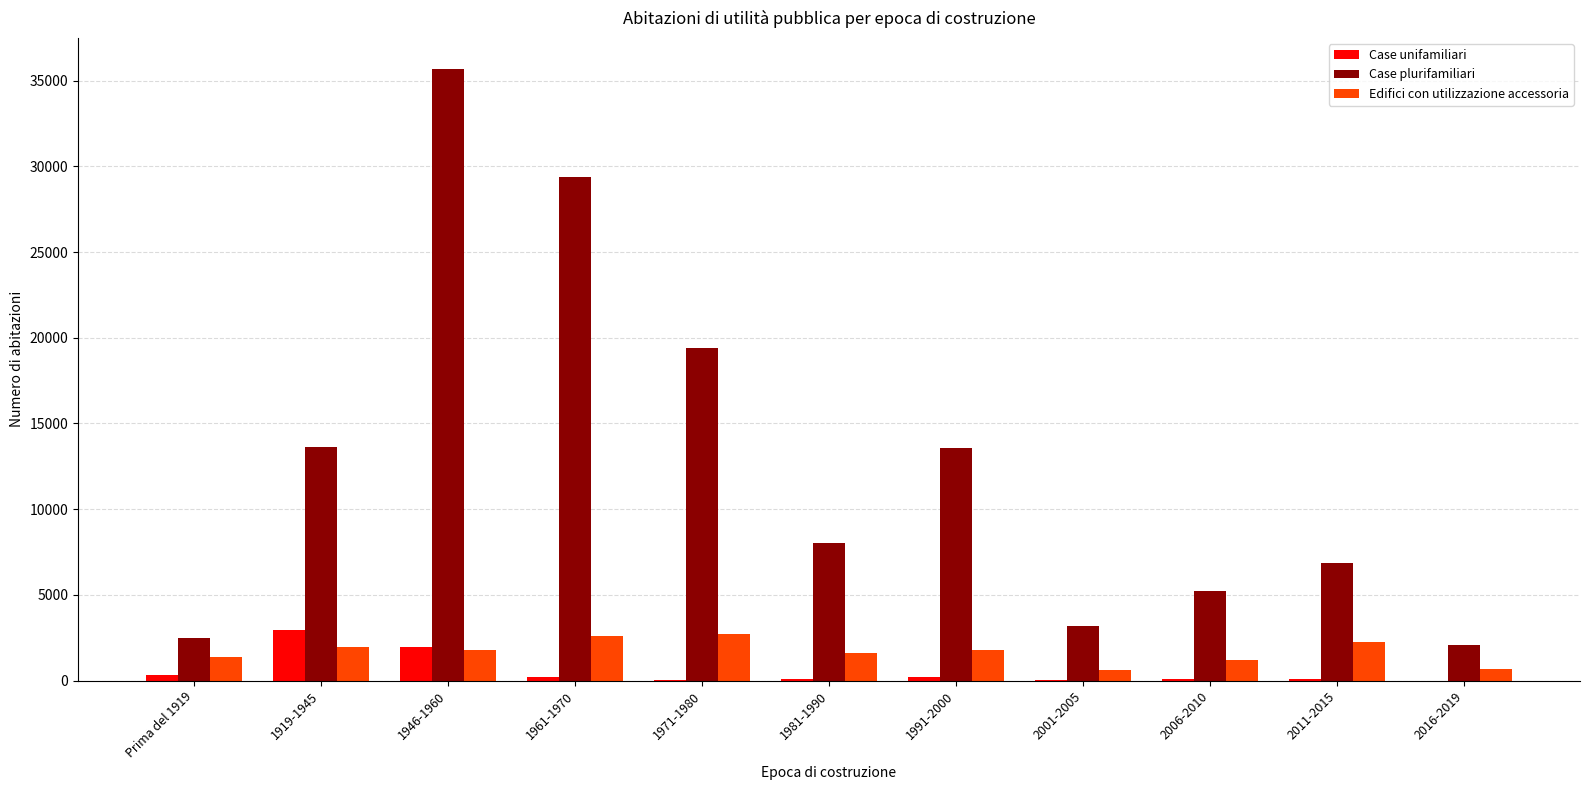

Which label corresponds to the largest value in the chart?

1946-1960